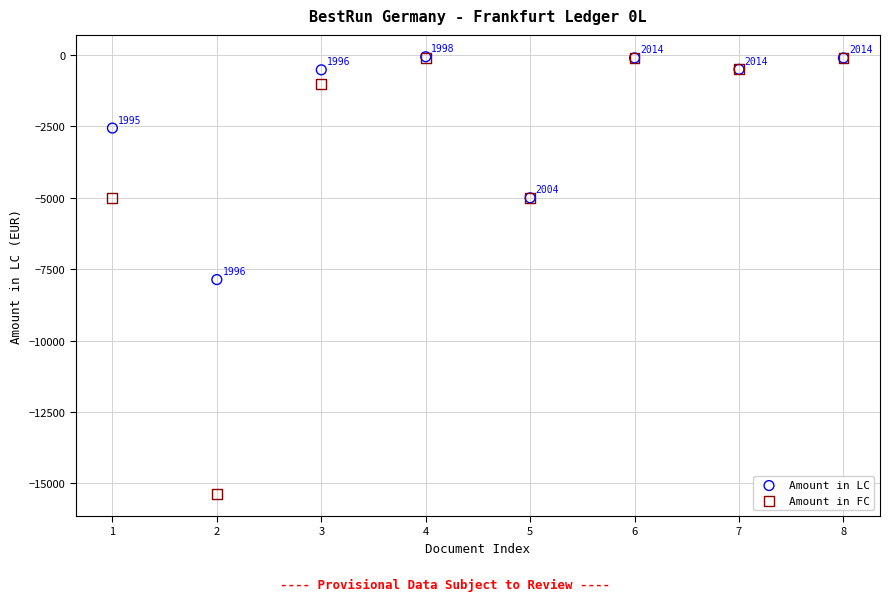

Which series contains the lowest Y value?

Amount in FC